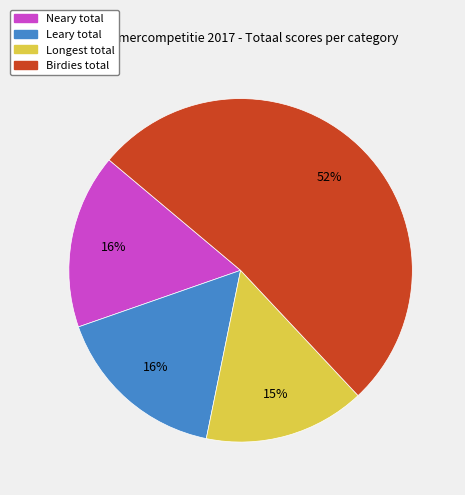

Approximately how many times larger is the value at Longest compared to Birdies?

0.3